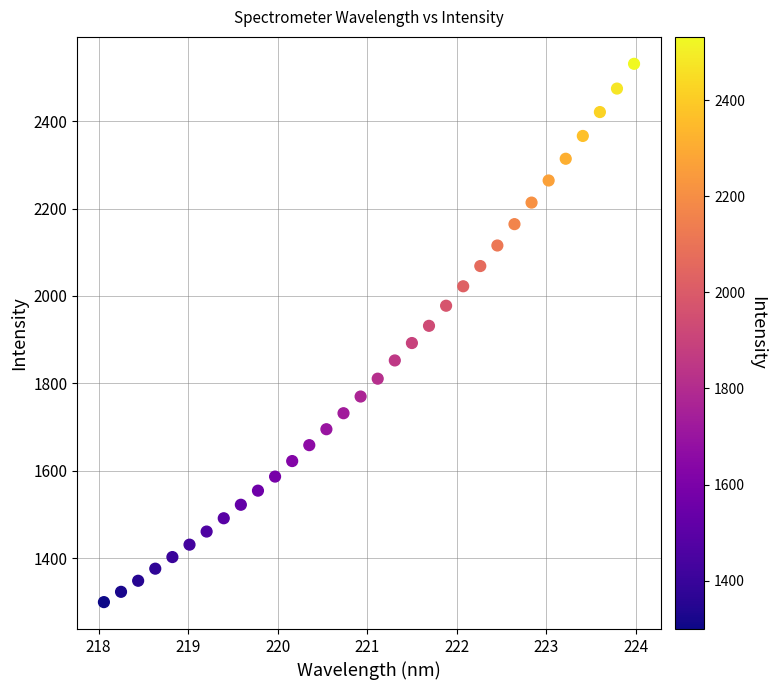

What is the range of X values (max minus min)?

5.9